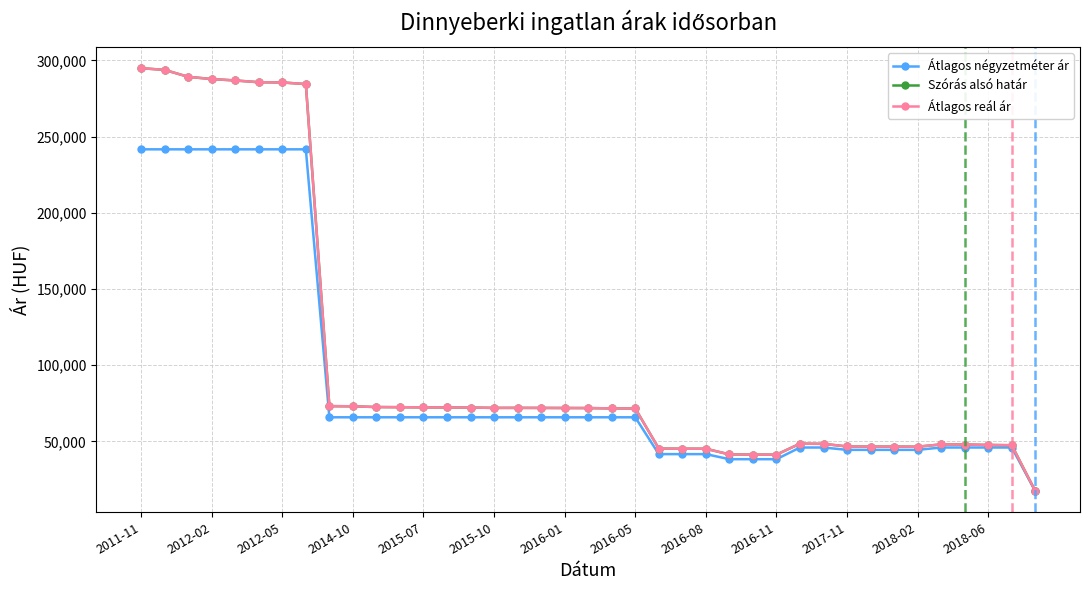

What is the average value of the Átlagos reál ár series?

104392